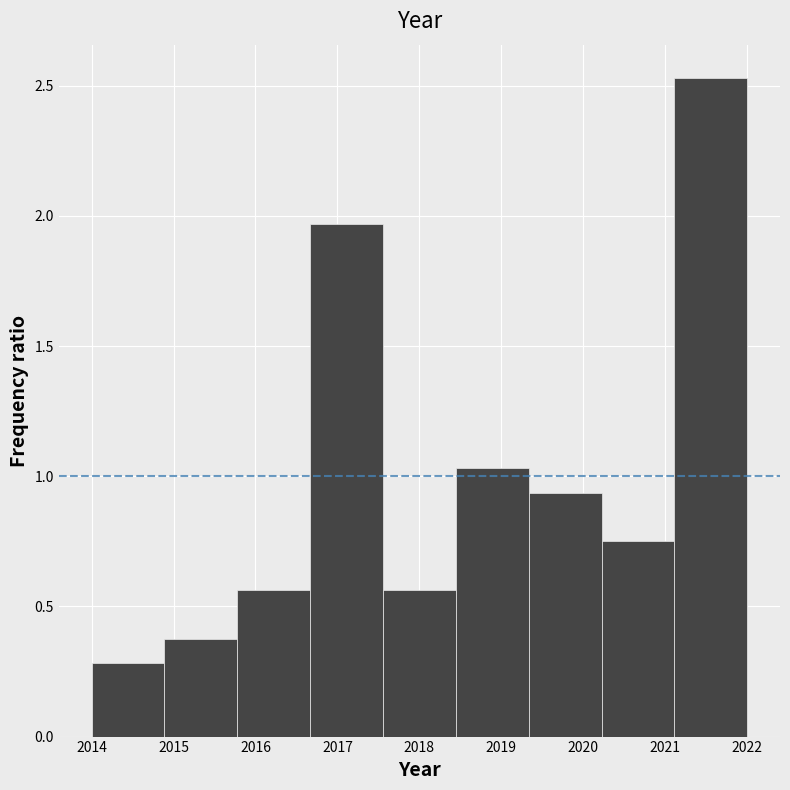

Over which range of the x-axis is the bar tallest?

2021.1 to 2022.0